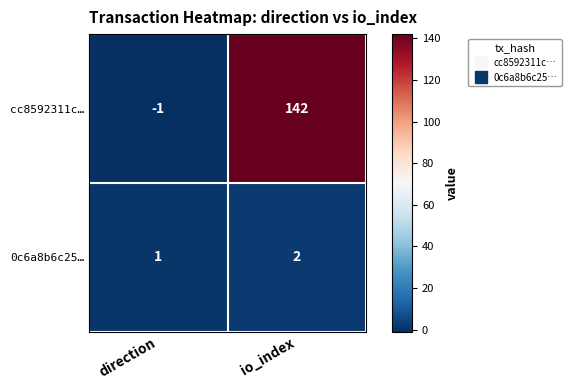

Reading right to left, what are all the values shown in this chart?

cc8592311c…: 142	-1
0c6a8b6c25…: 2	1